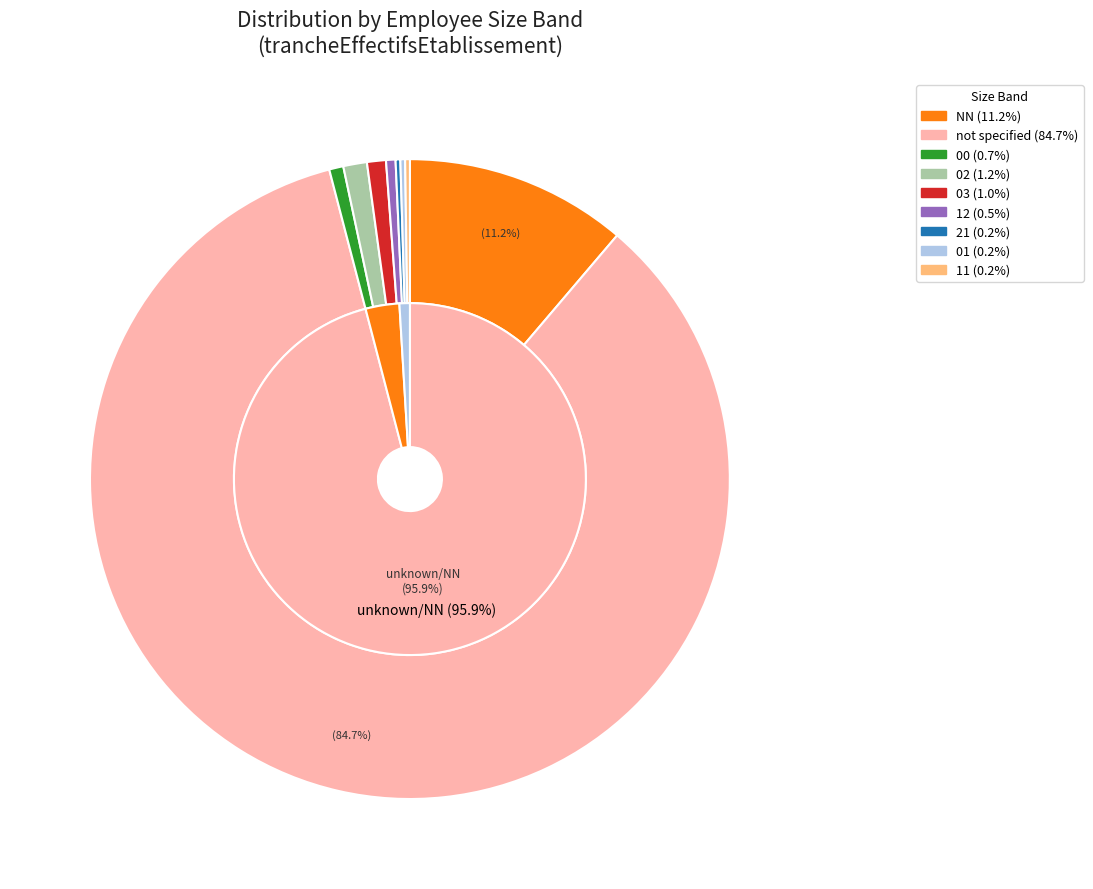

What is the ratio of the value at 11 to the value at 03?

0.2